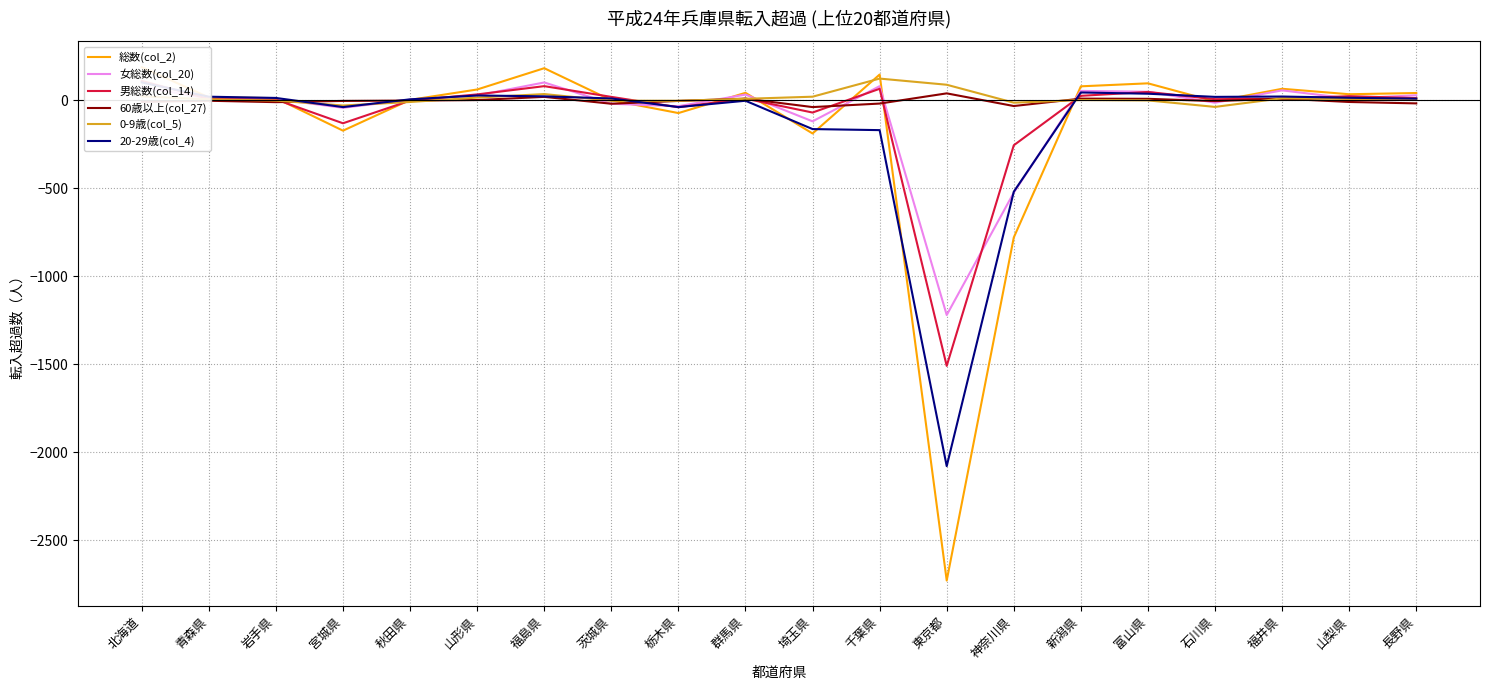

At which category does the chart reach its minimum across all series?

東京都